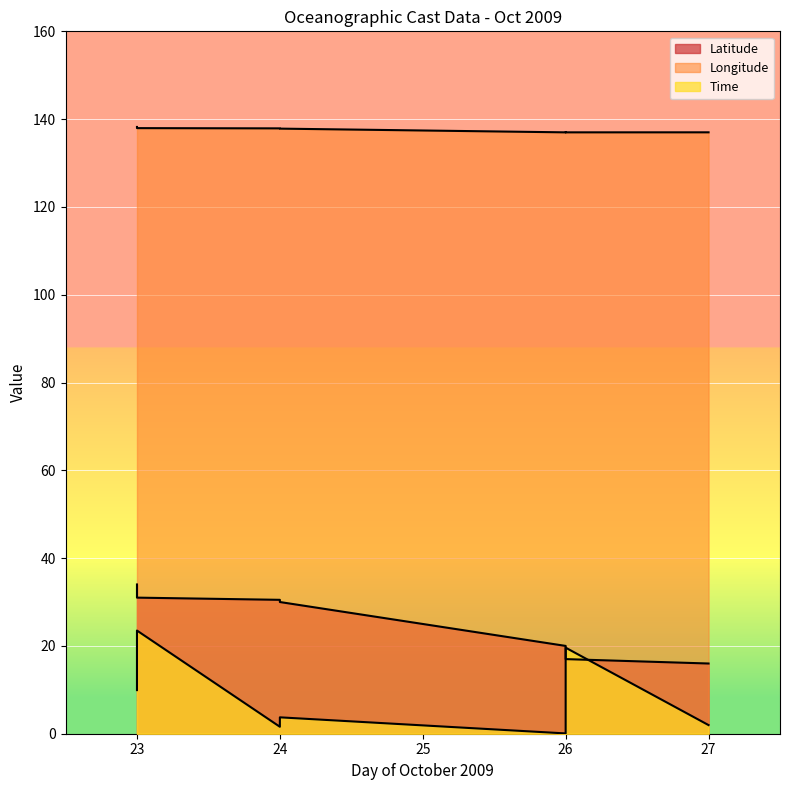

What is the sum of all Longitude values?

1927.2